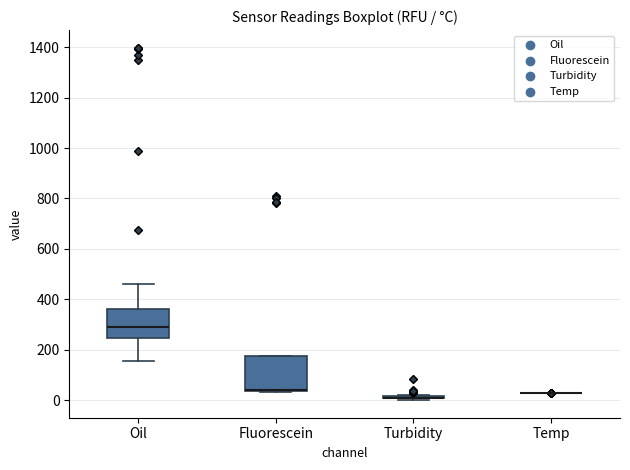

Where is the upper edge of the box for Fluorescein on the y-axis? The values are not printed on the chart, so give them approximately, as read against the axis.

180